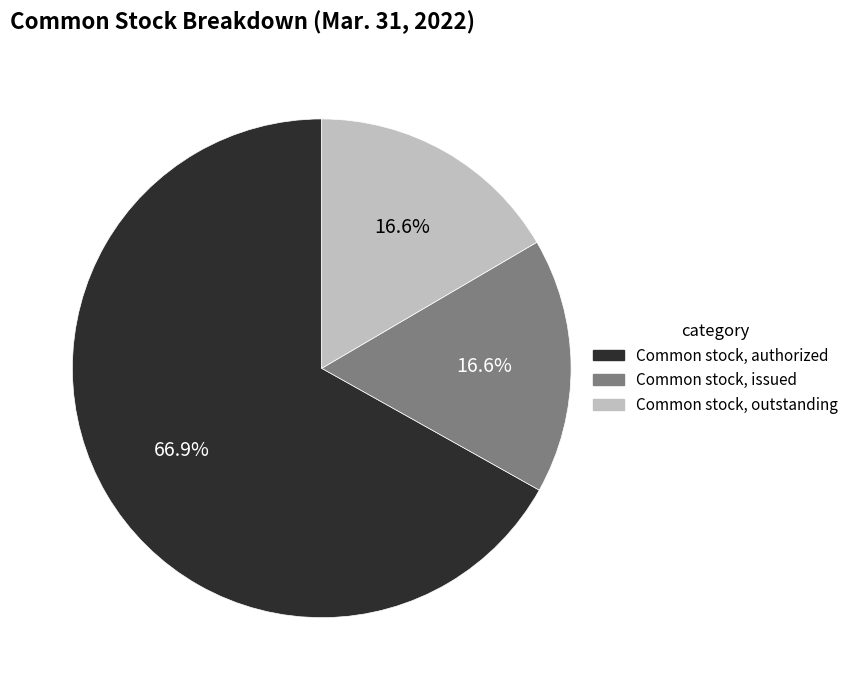

How many slices are in this pie chart?

3